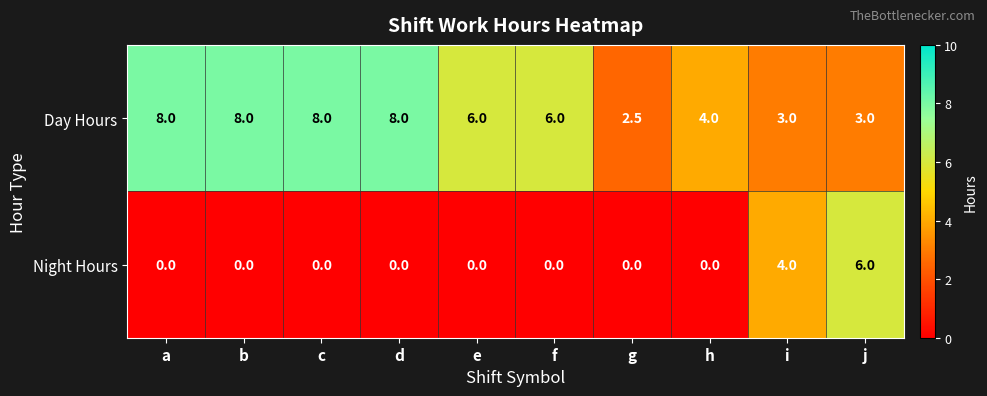

Reading left to right, list all the values displayed in this chart.

Day Hours: a=8.0	b=8.0	c=8.0	d=8.0	e=6.0	f=6.0	g=2.5	h=4.0	i=3.0	j=3.0
Night Hours: a=0.0	b=0.0	c=0.0	d=0.0	e=0.0	f=0.0	g=0.0	h=0.0	i=4.0	j=6.0